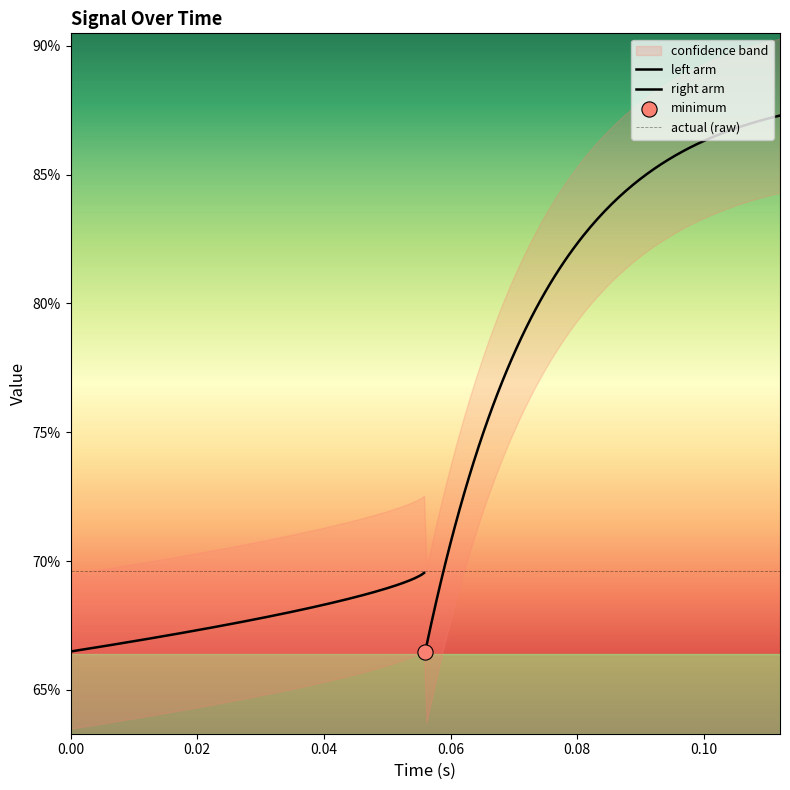

What is the total value across all series at actual?

2.7